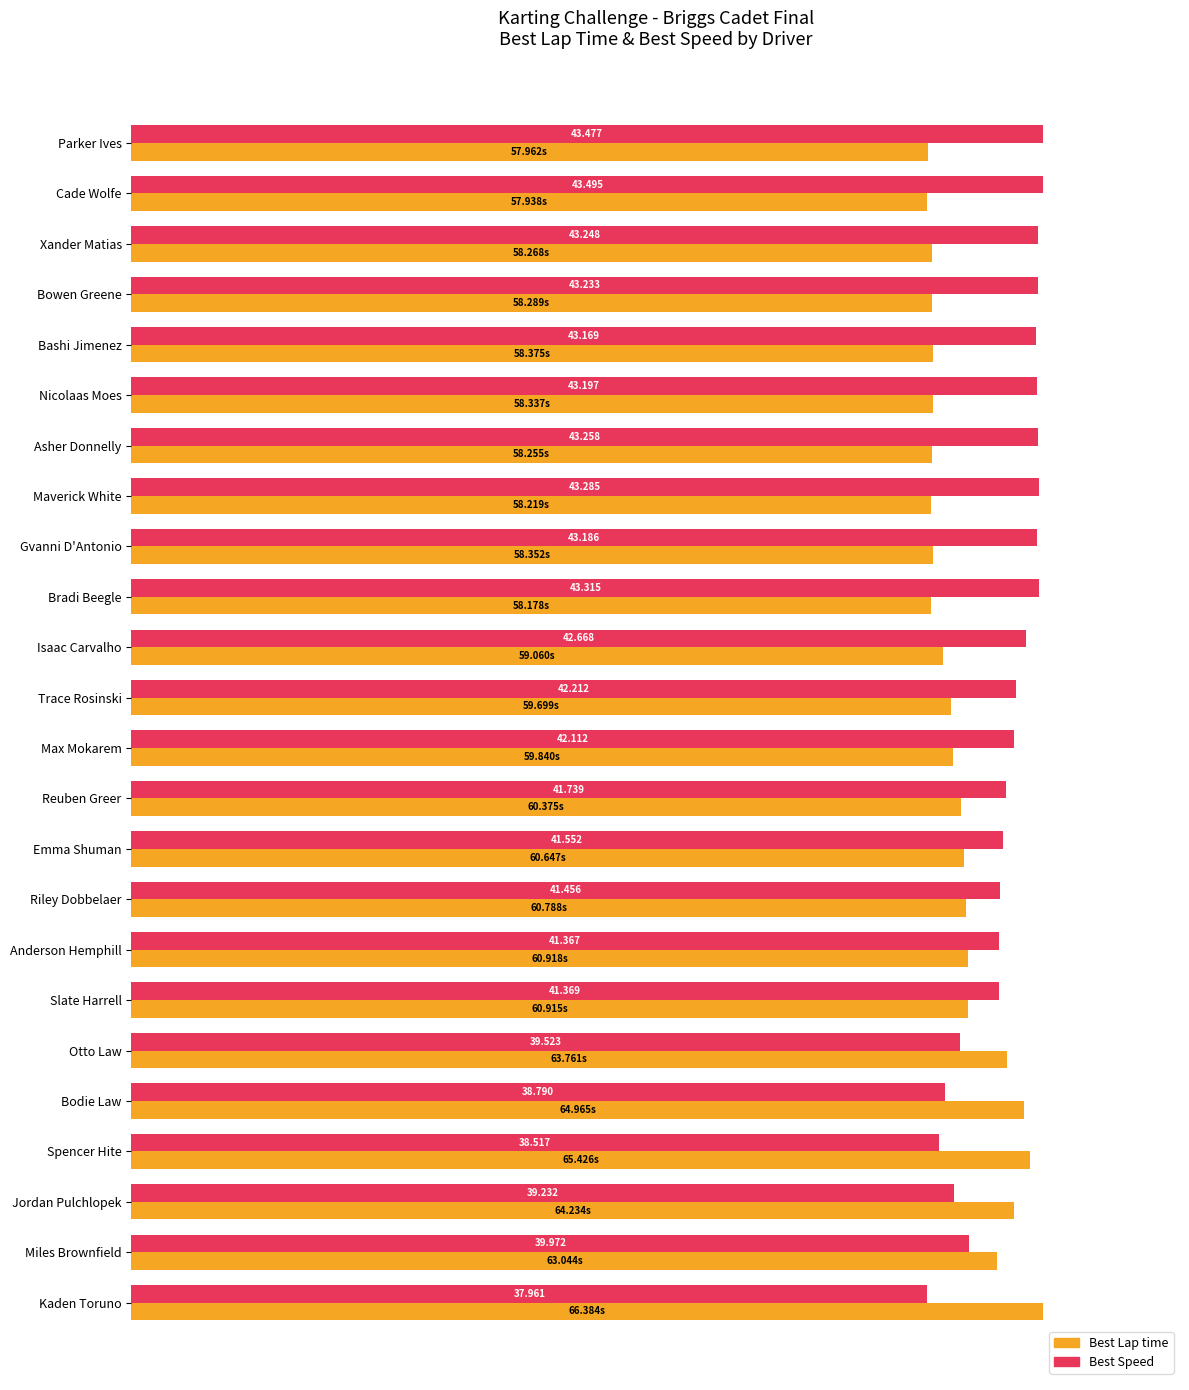

The value of Best Speed (normalized %) at Riley Dobbelaer is 166.9. True or false?

False